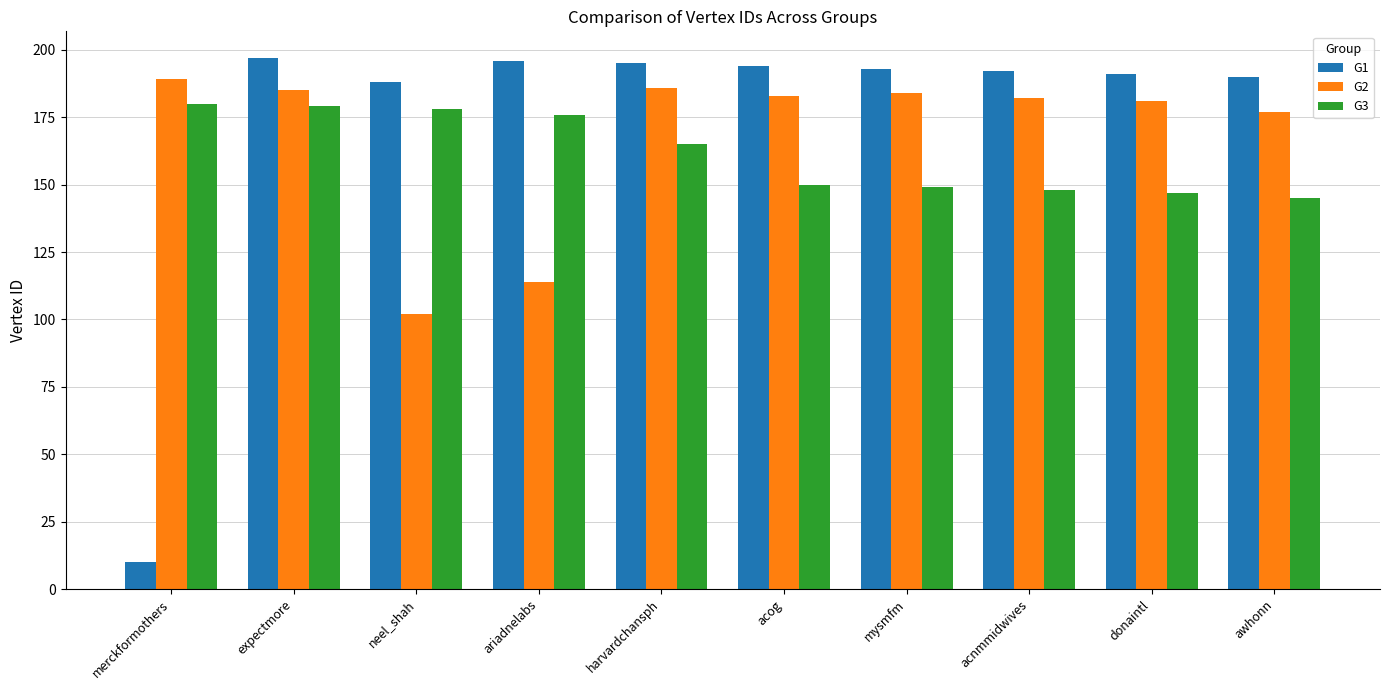

What is the average value of the G2 series?

168